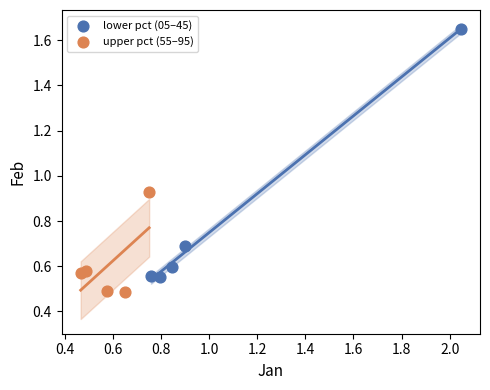

Which series contains the highest Y value?

lower pct (05–45)